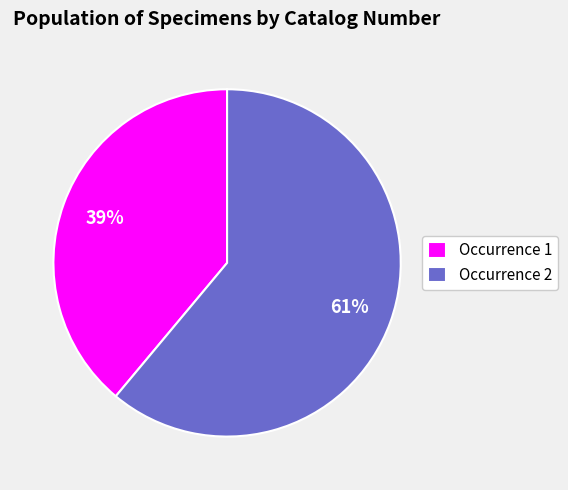

Rank the categories by value from highest to lowest.

Occurrence 2, Occurrence 1